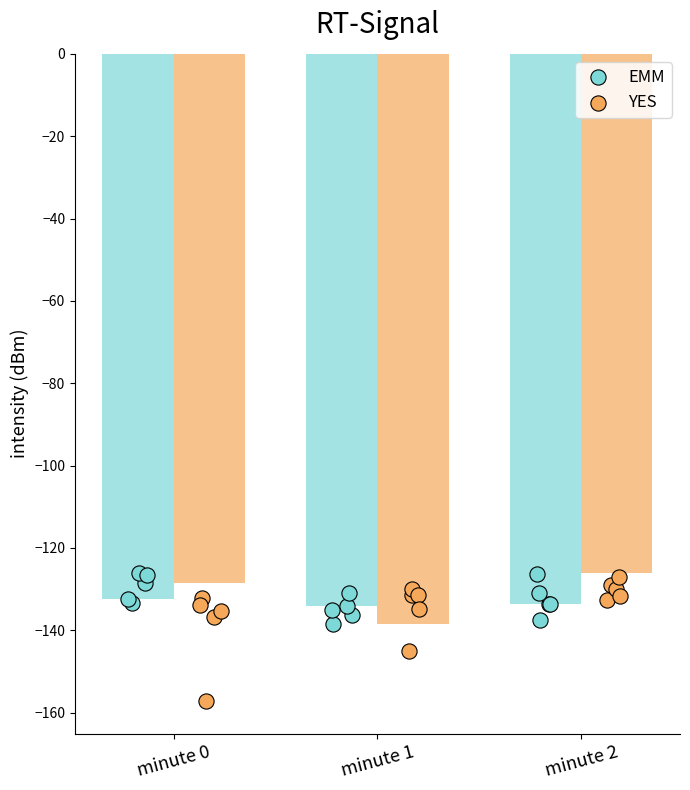

At how many categories does at least one series exceed -135?

3